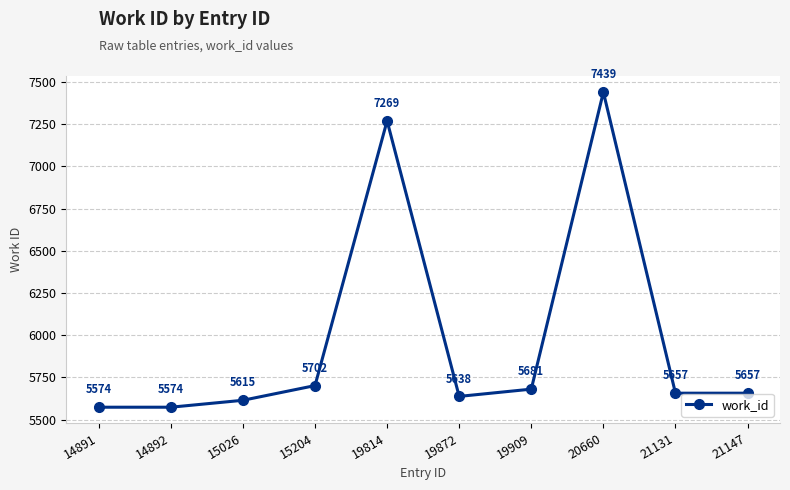

What is the smallest value displayed?

5574